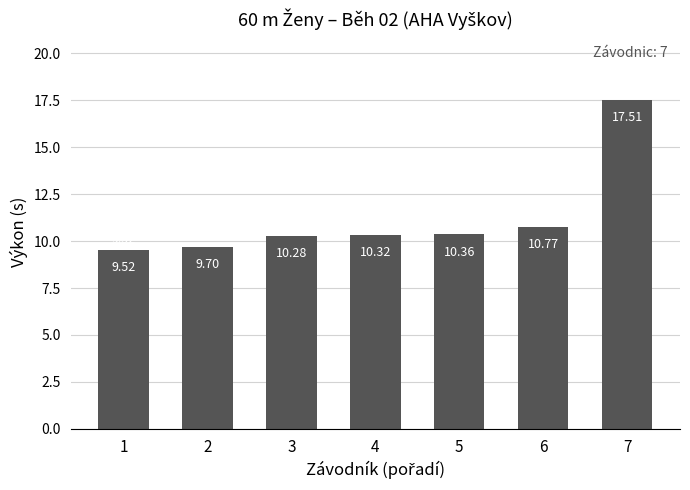

What is the ratio of the value at 4 to the value at 7?

0.6